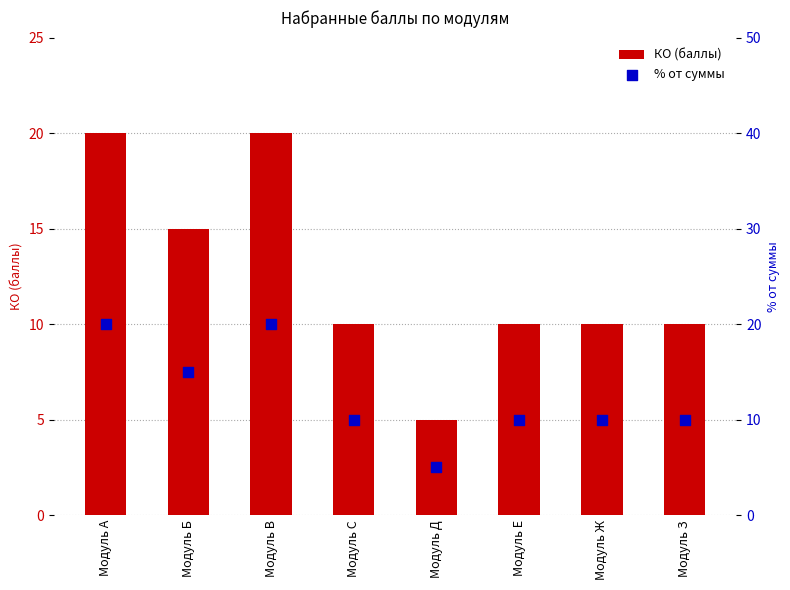

What is the total value across all series at Модуль З?

20